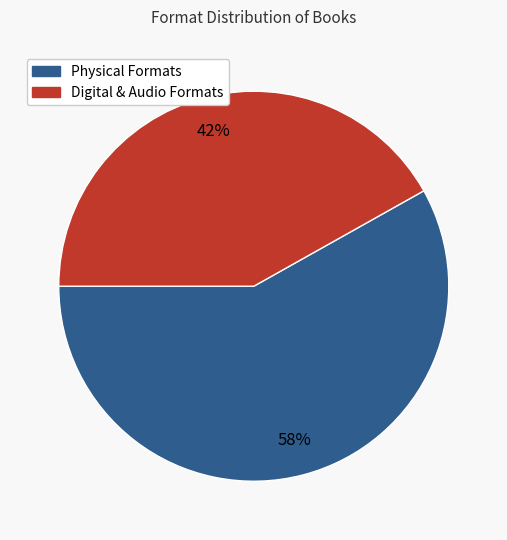

Is it true that Physical Formats is 52% of the pie?

False